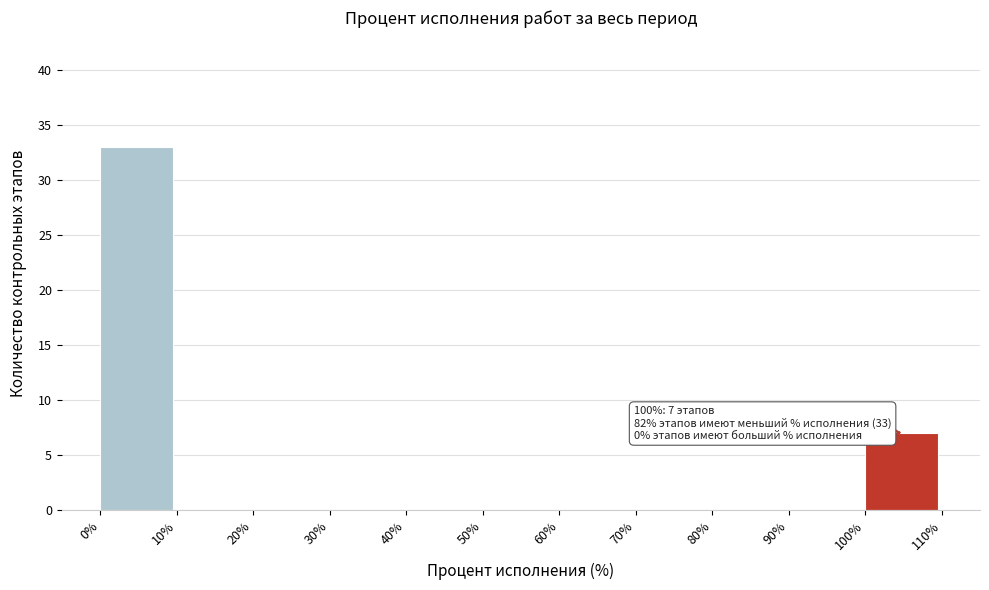

Over which range of the x-axis is the bar tallest?

0% to 10%